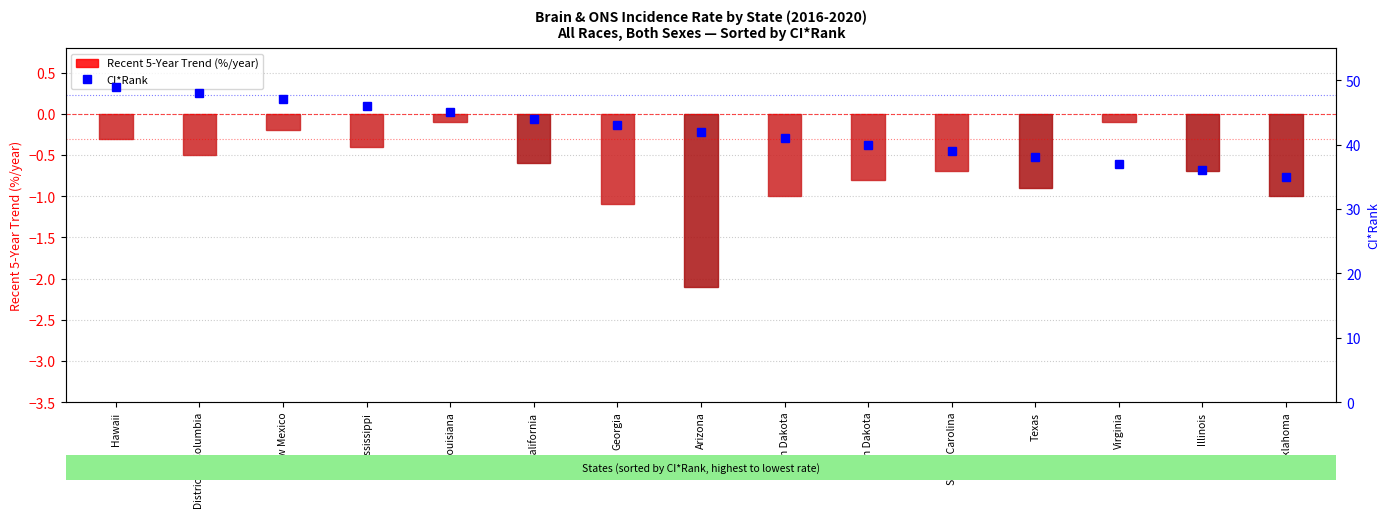

What is the average value of the Recent 5-Year Trend (%/year) series?

-0.7